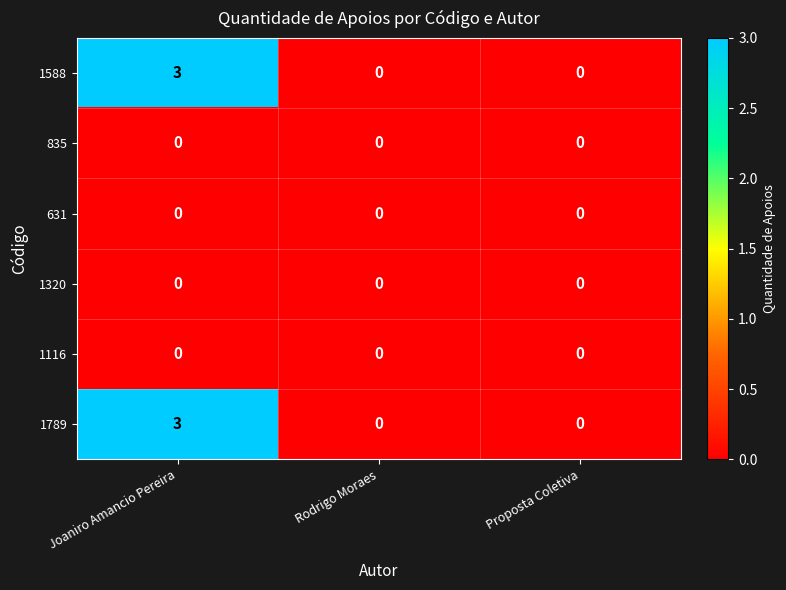

The 1588 series shows 2 at Rodrigo Moraes. True or false?

False